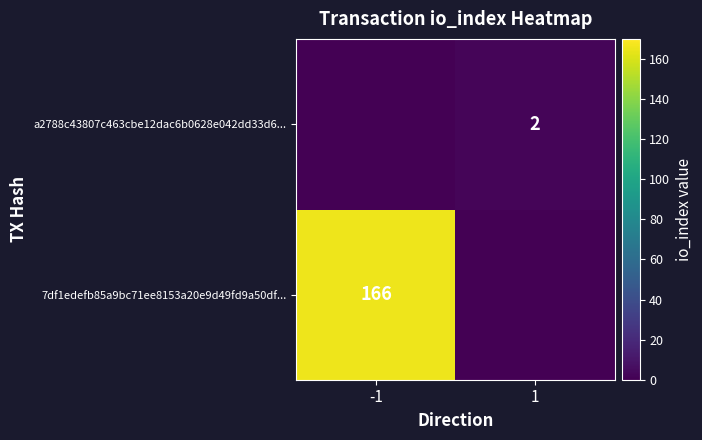

Is the value of 7df1edefb85a9bc71ee8153a20e9d49fd9a50df... at -1 greater than the value of a2788c43807c463cbe12dac6b0628e042dd33d6... at 1?

Yes